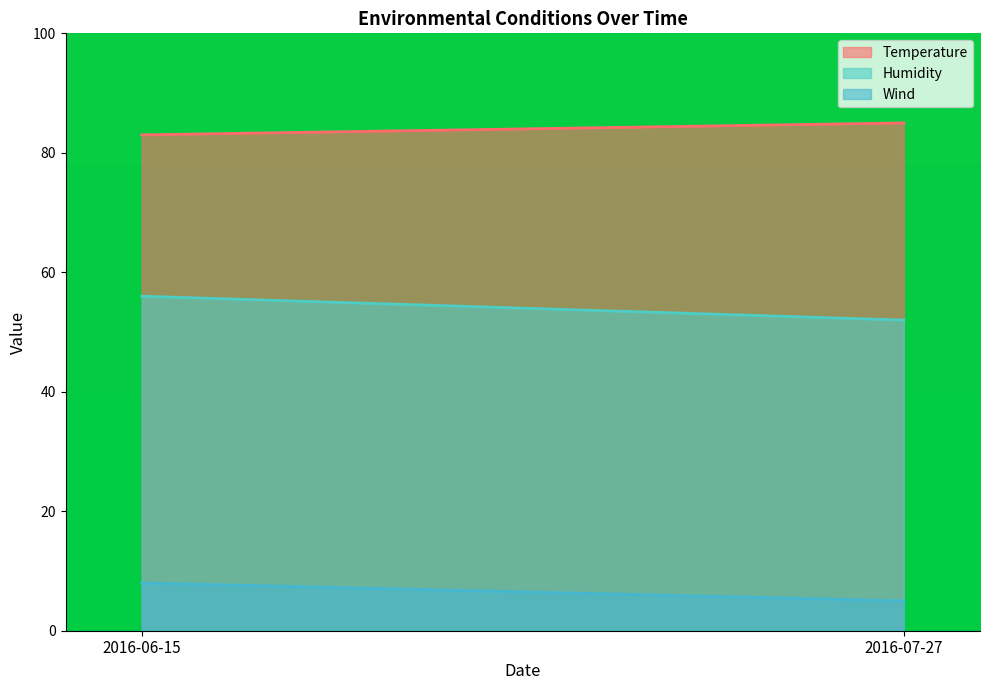

Rank the categories by Humidity value from highest to lowest.

2016-06-15, 2016-07-27